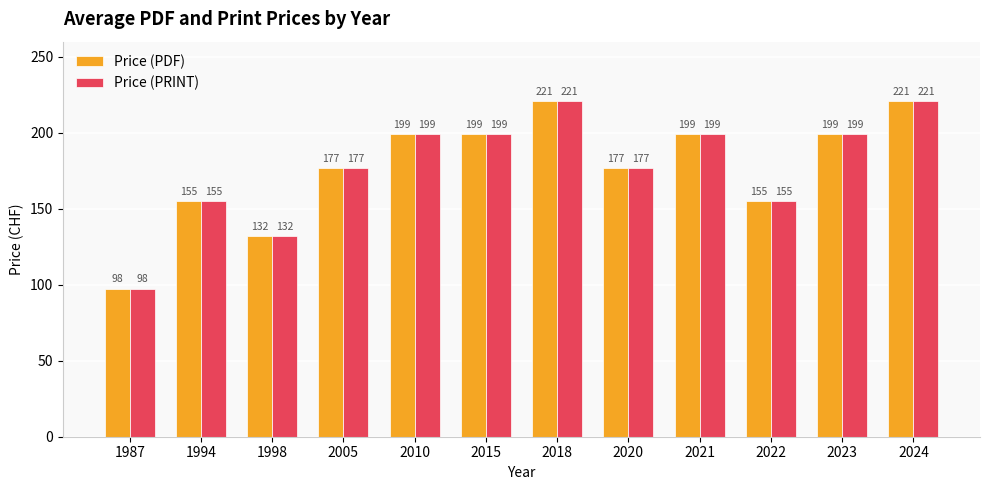

Are the bars grouped side by side (vs. stacked)?

Yes